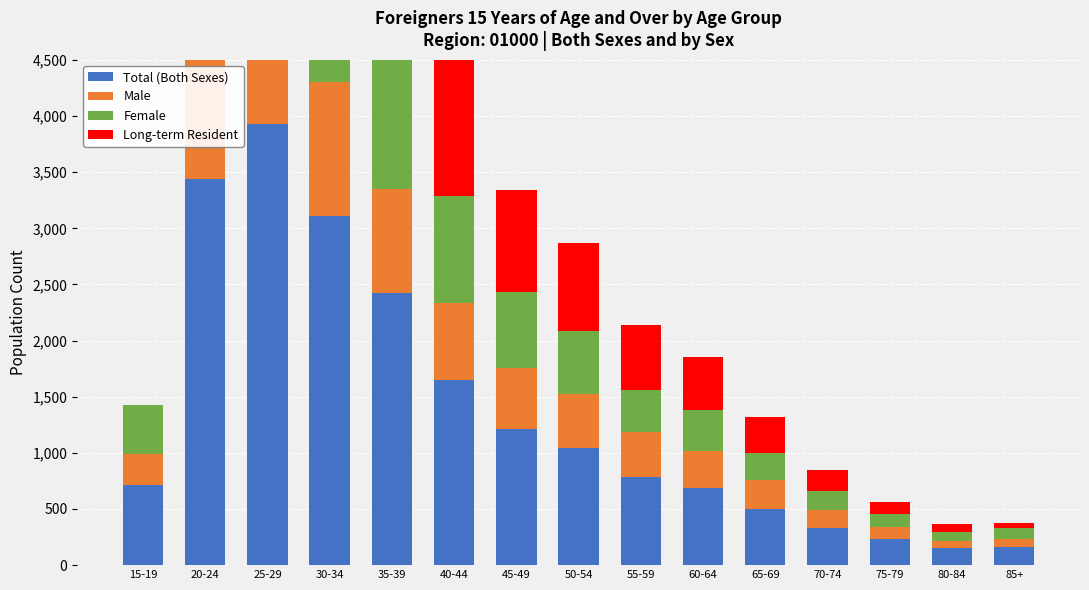

What is the value of the Total (Both Sexes) bar at the 1st from the left?

712